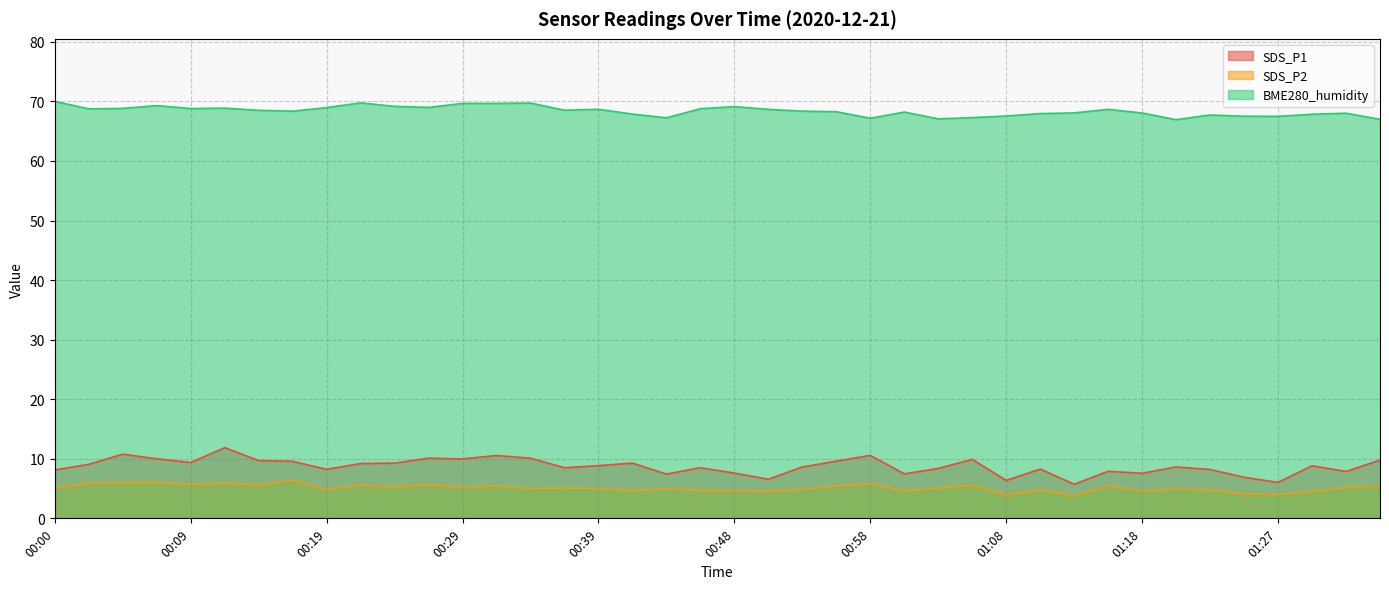

At how many categories does at least one series exceed 37?

40